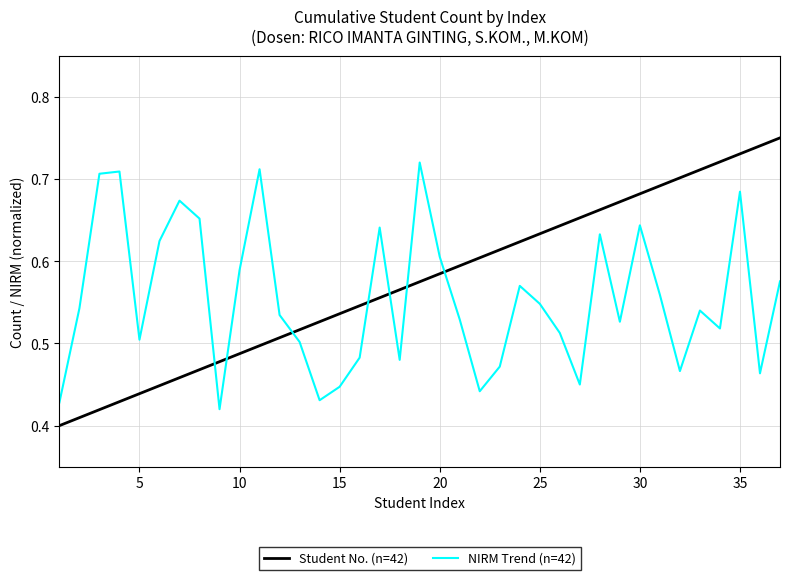

What are all the series names shown in the legend?

Student No. (n=42), NIRM Trend (n=42)